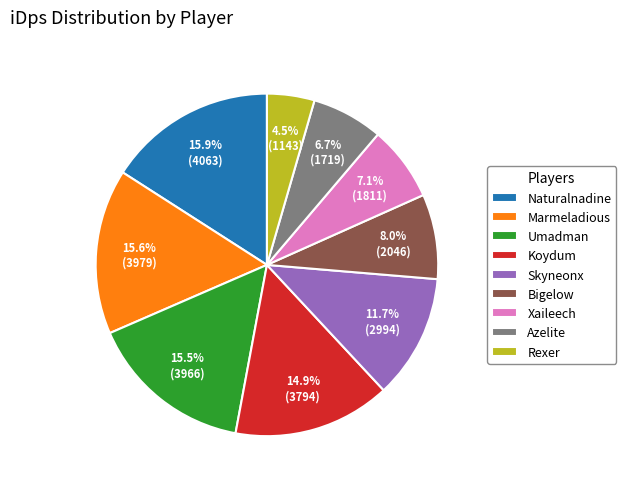

Combined, what portion of the pie is Rexer and Azelite?

11.2%